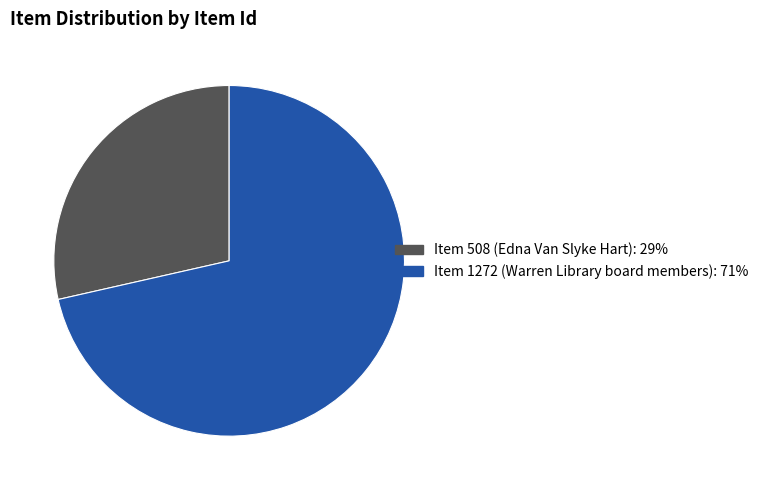

How many segments does this pie chart have?

2